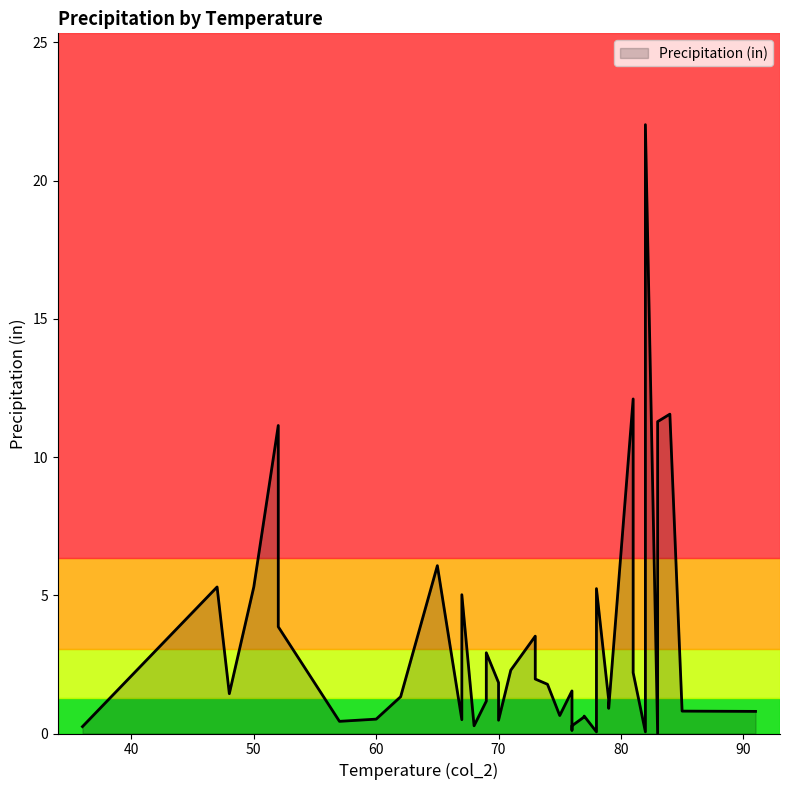

What is the change in value from 76 to 77?

-0.9